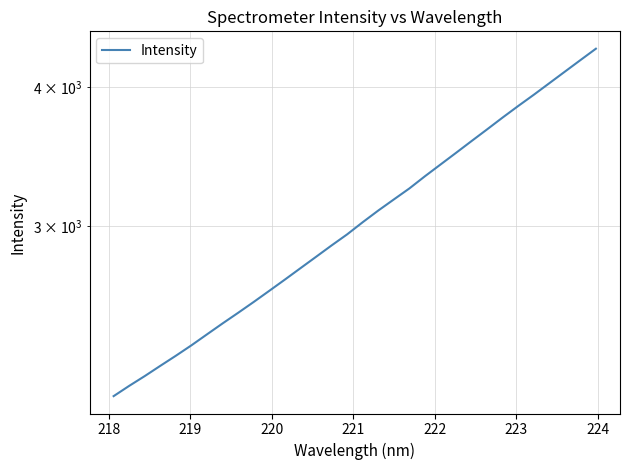

How many values are below 3024?

16